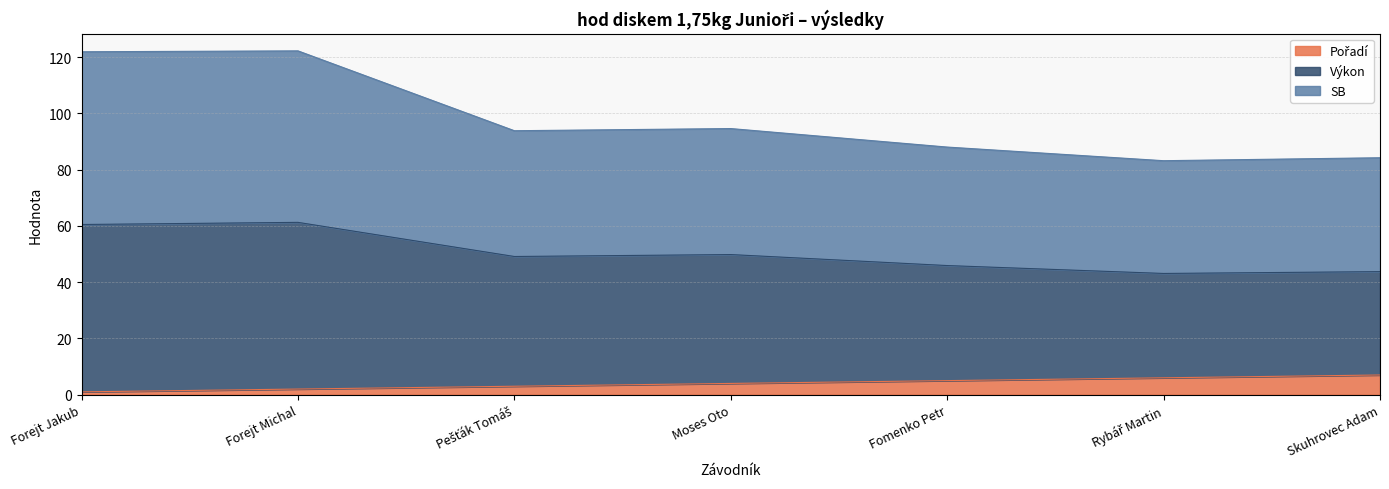

Between Forejt Michal and Moses Oto, which series saw the biggest shift?

SB